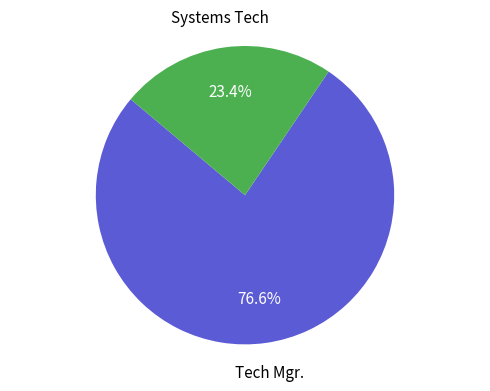

Between Tech Mgr. and Systems Tech, which is larger?

Tech Mgr.